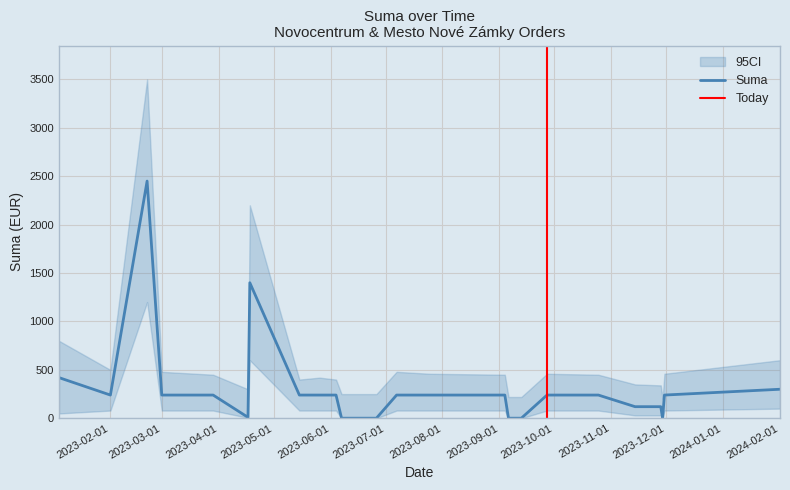

What is the highest value of the Suma series?

2450